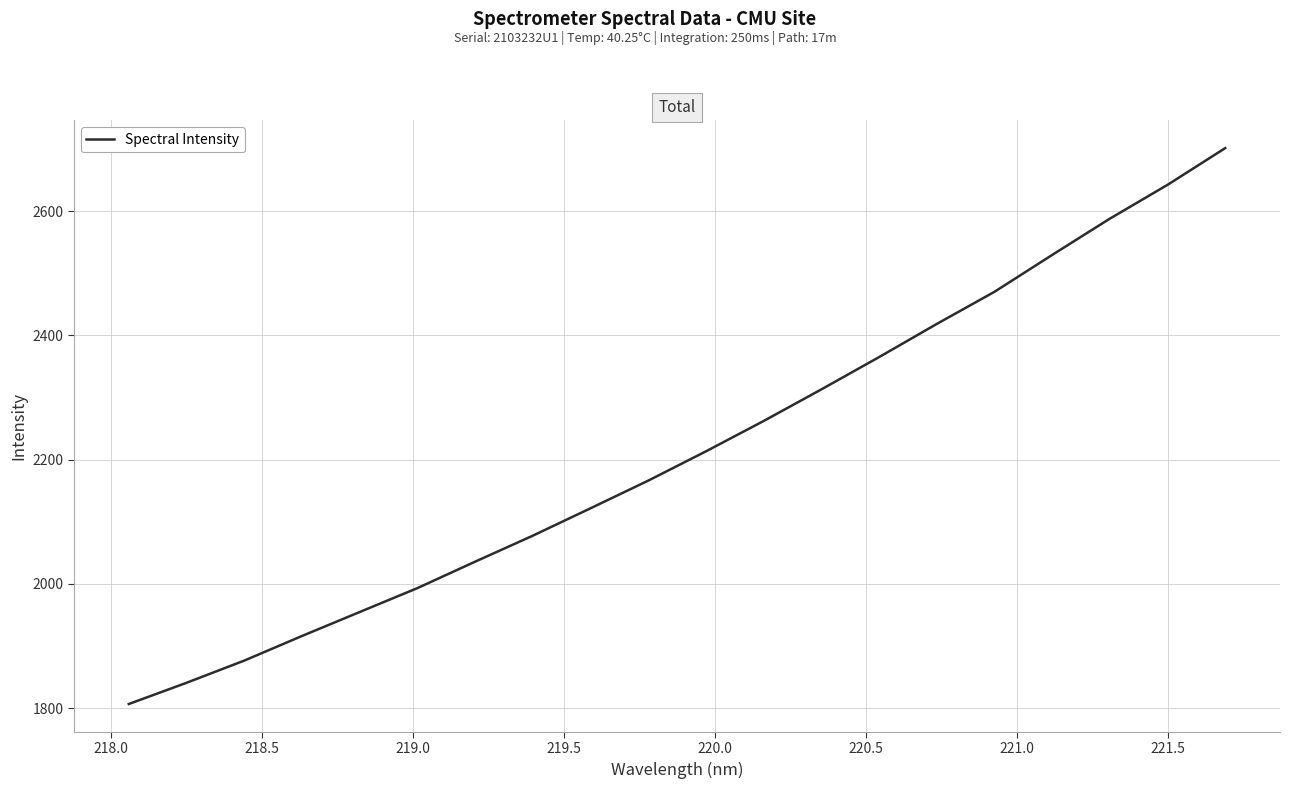

What is the difference between the maximum and minimum values?

894.5